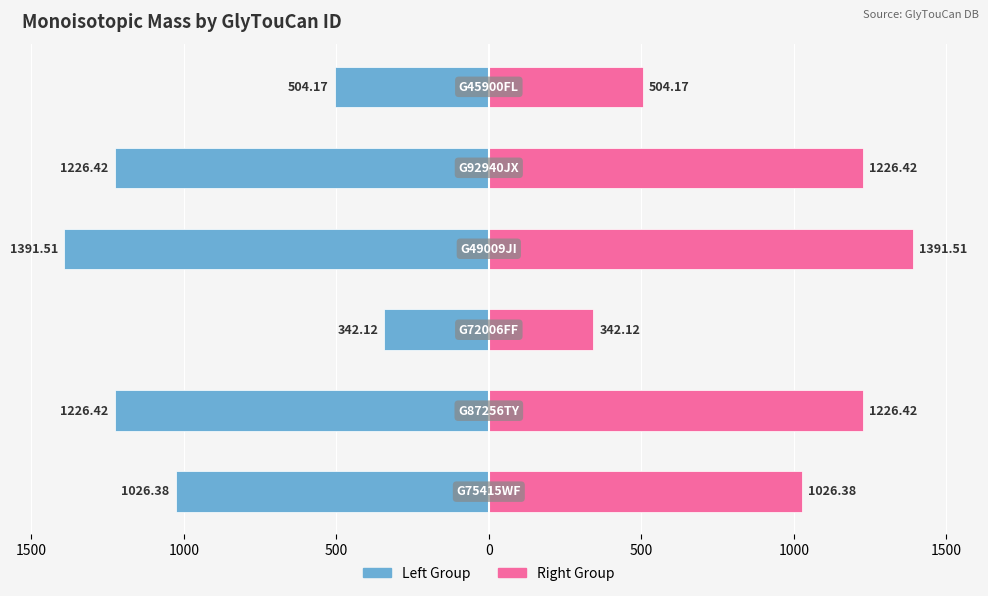

What is the difference between the second highest and second lowest values in the Left Group series?

722.2